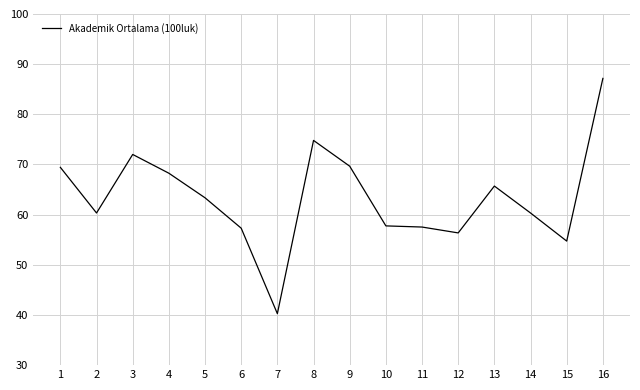

Which has a higher value, 14 or 13?

13